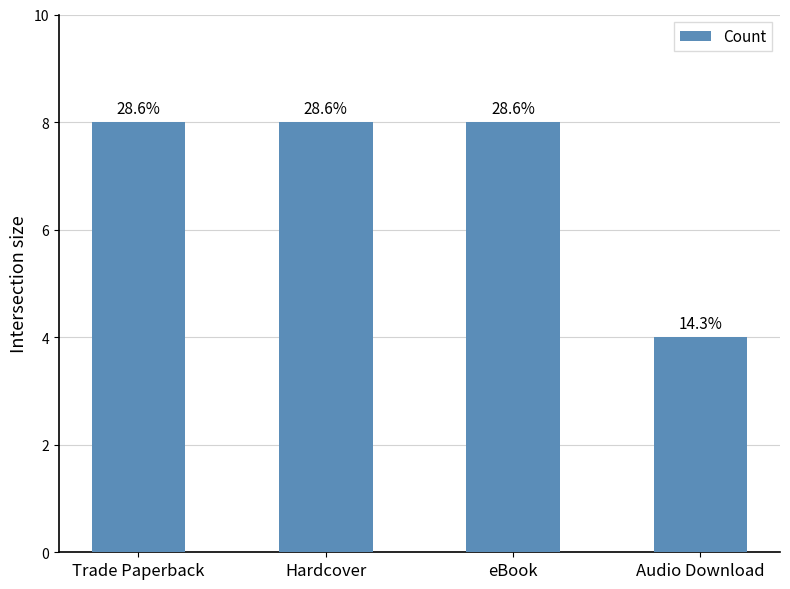

What is the maximum value shown in the chart?

8